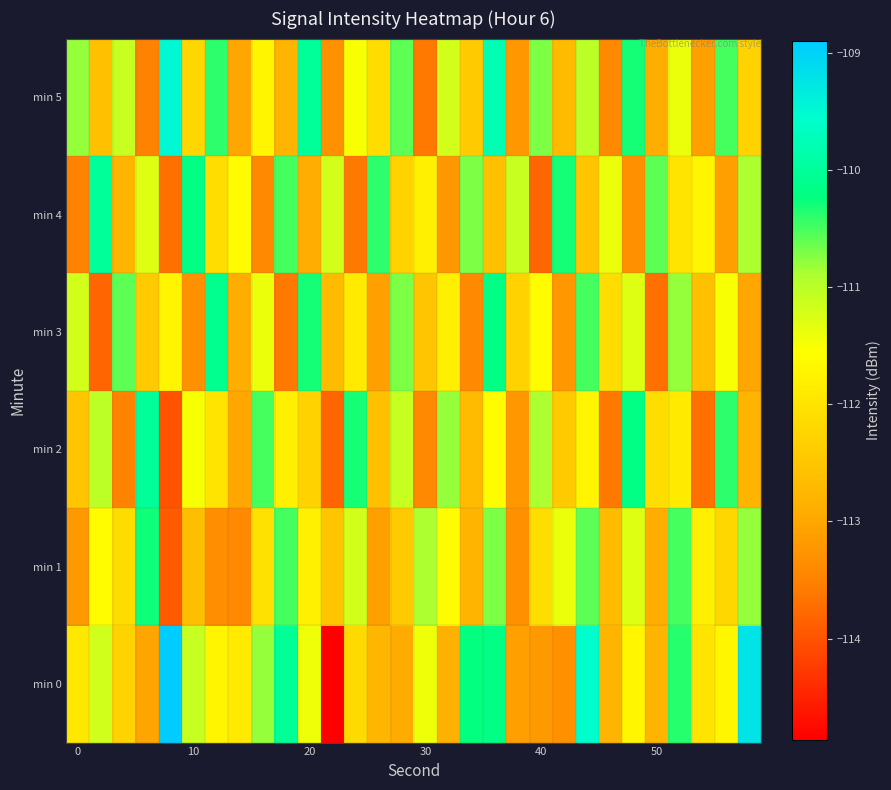

At which category is the sum across all series the highest?

18